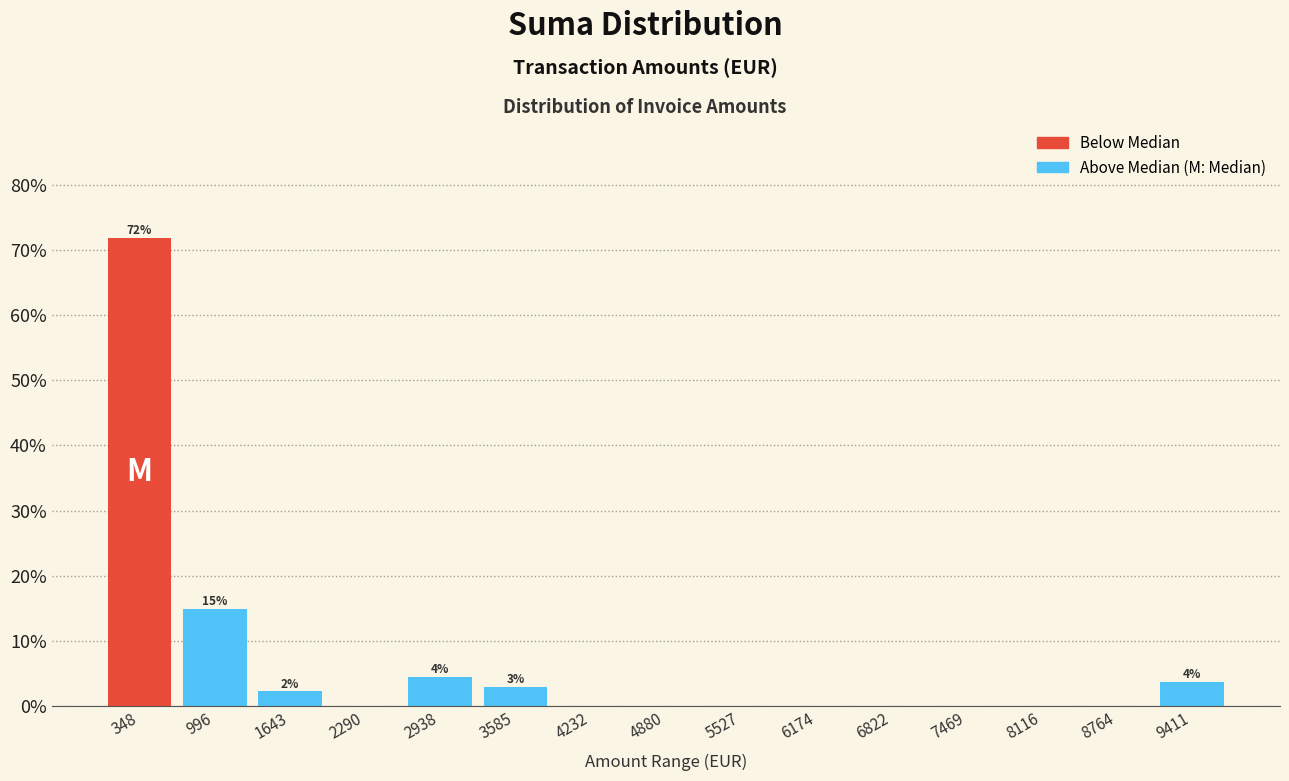

Over which range of the x-axis is the bar tallest?

0 to 700